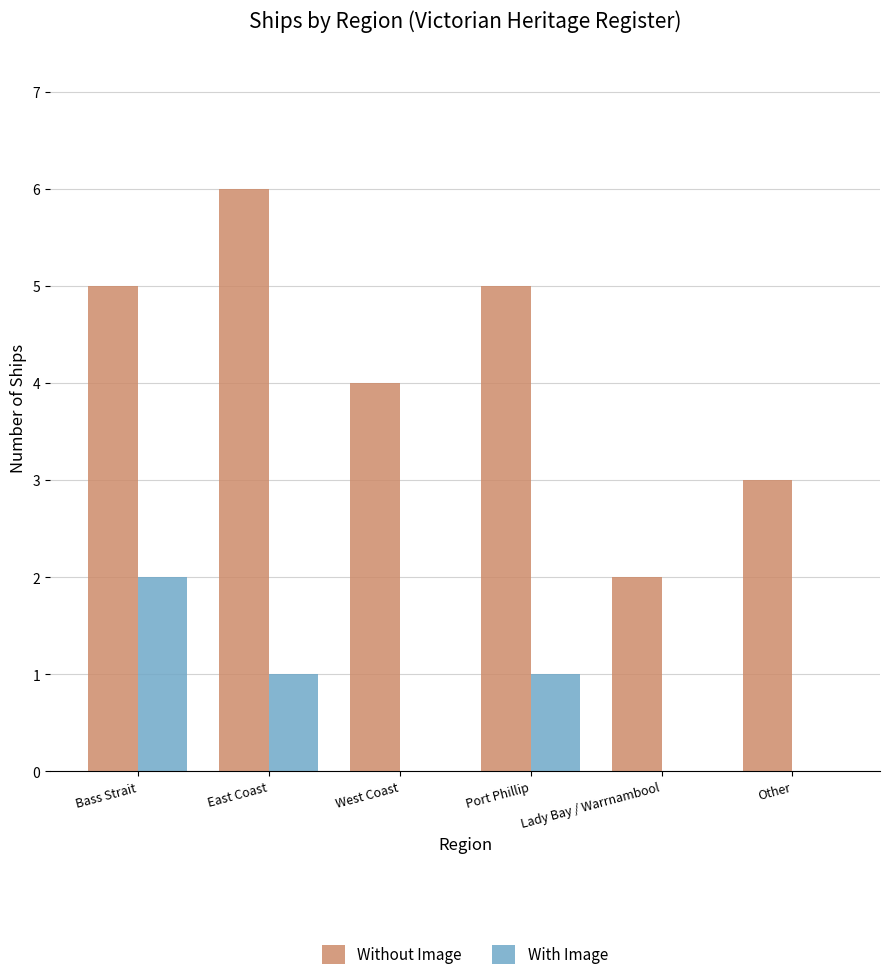

What is the sum of all With Image values?

4